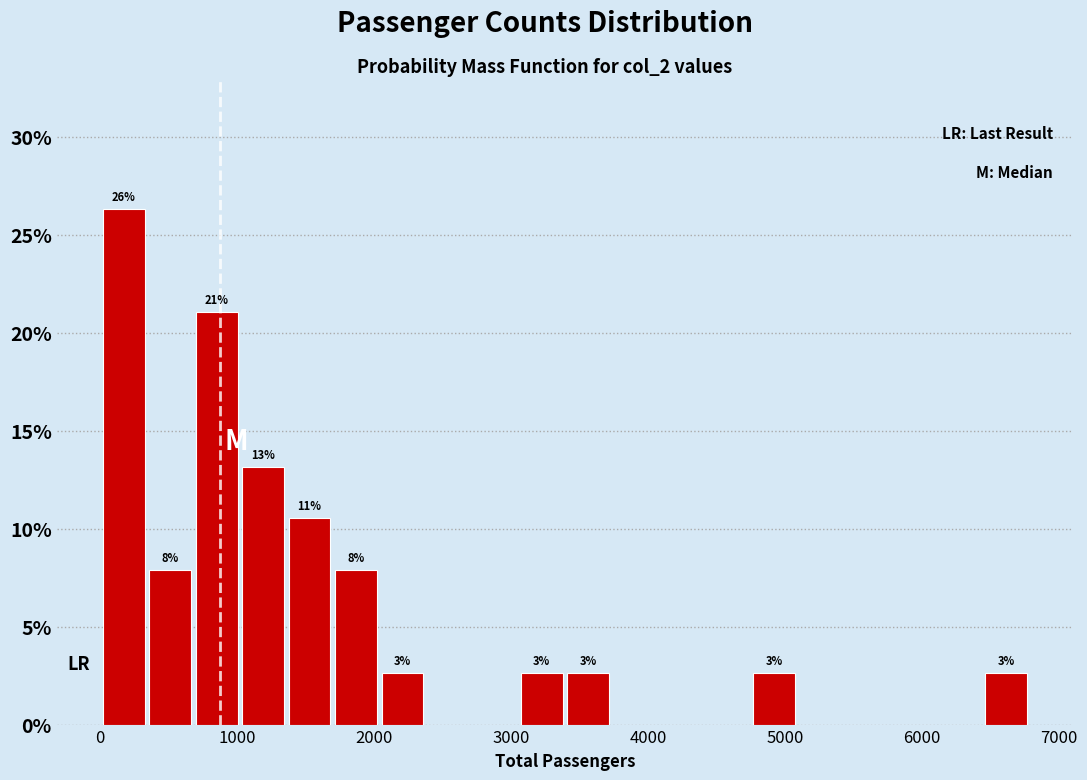

Read against the x-axis, roughly where is the centre of the tallest bar?

200